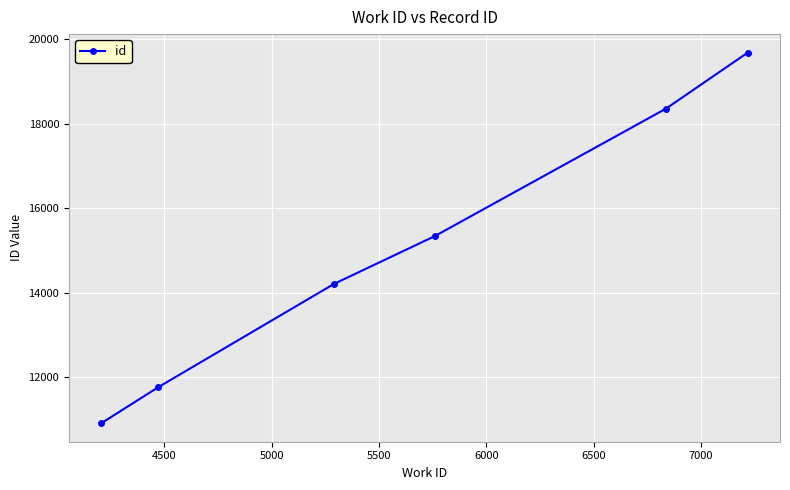

What is the difference between the maximum and minimum values?

8778